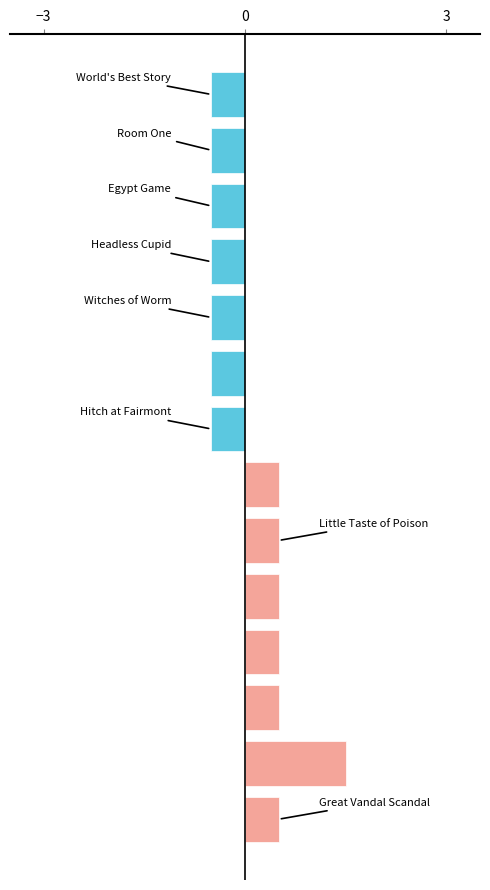

How many values are between 0 and 1?

6